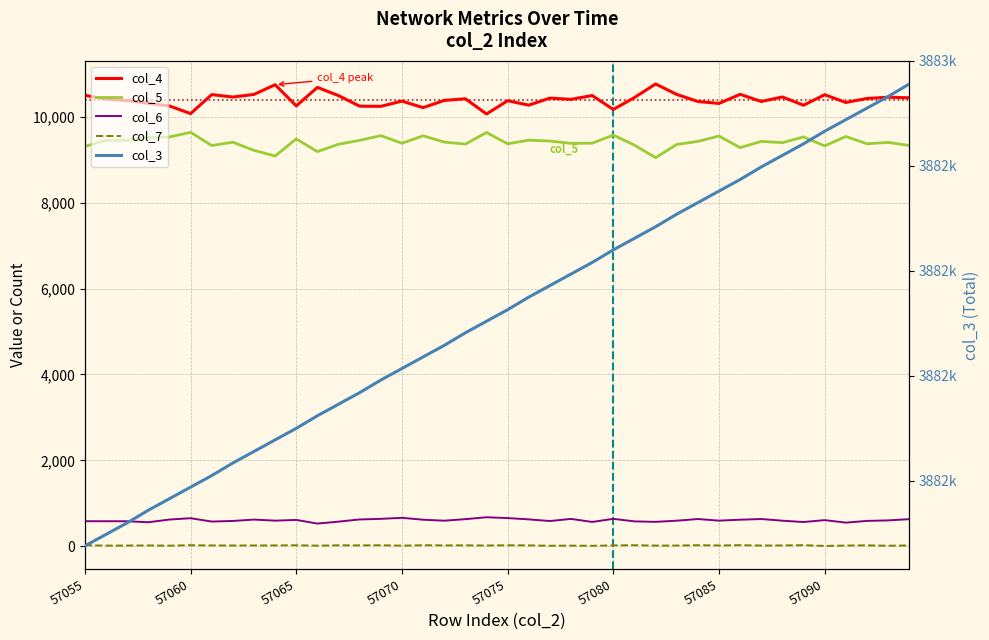

Rank the series at 16 from highest to lowest value.

col_3, col_4, col_5, col_6, col_7